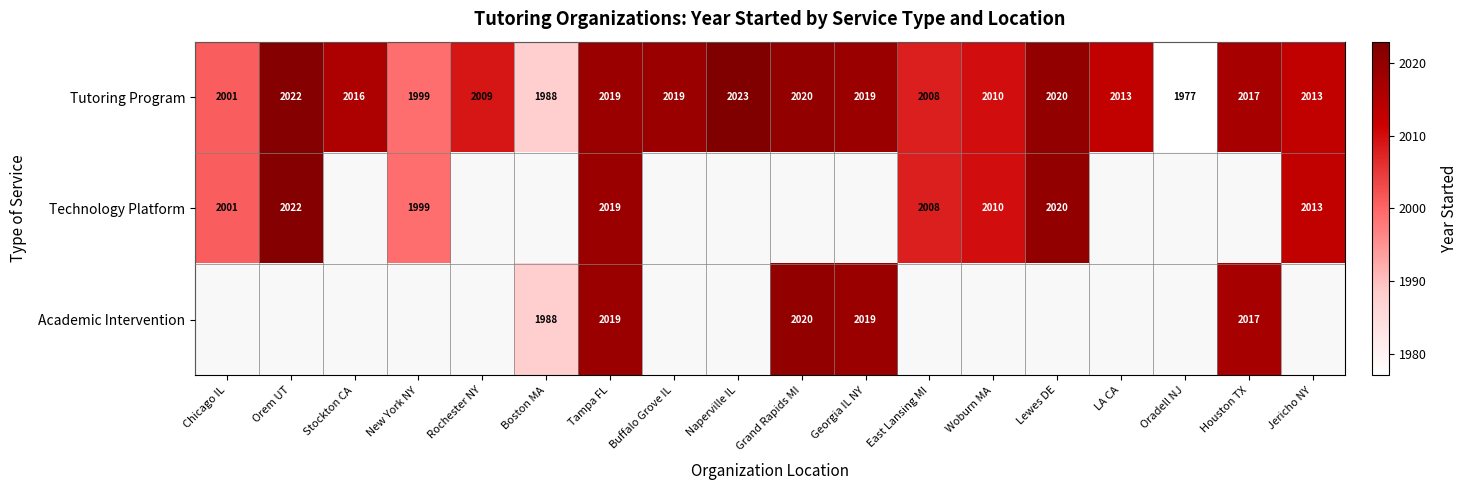

What is the average value of the Tutoring Program series?

2011